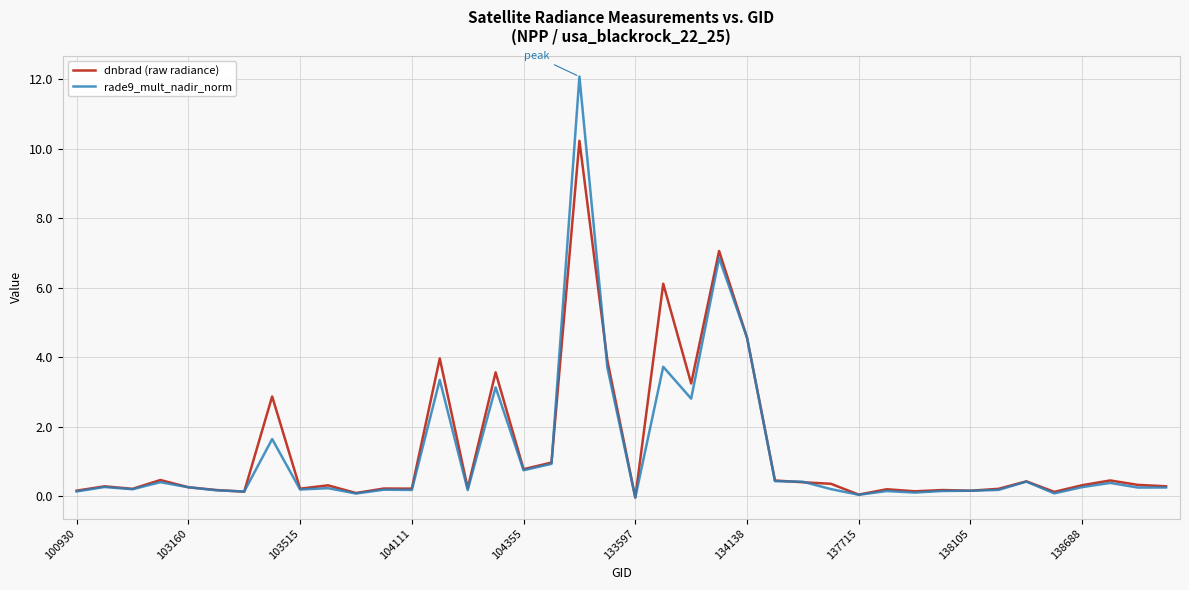

True or false: rade9_mult_nadir_norm has more than 1 interior local peaks.

True